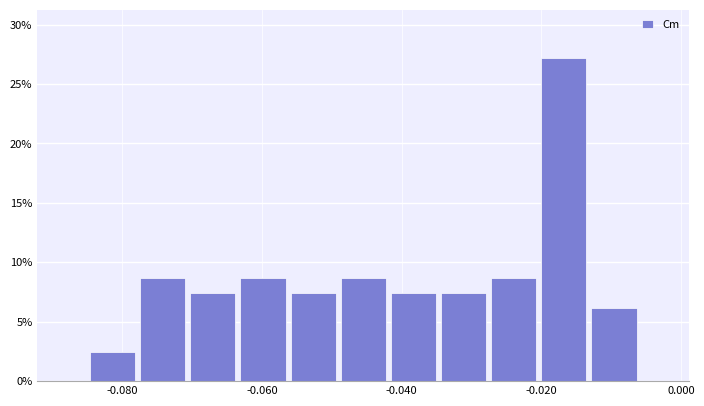

Read against the x-axis, roughly where is the centre of the tallest bar?

-0.016